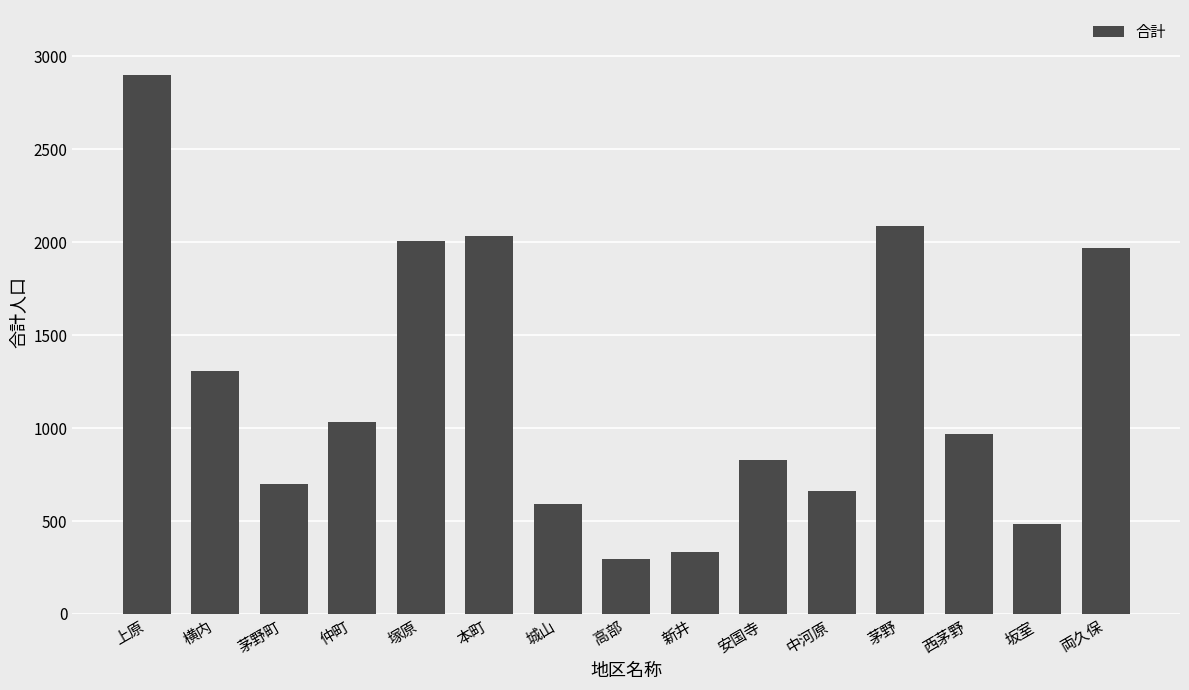

The chart shows a value of 93 at 新井. True or false?

False